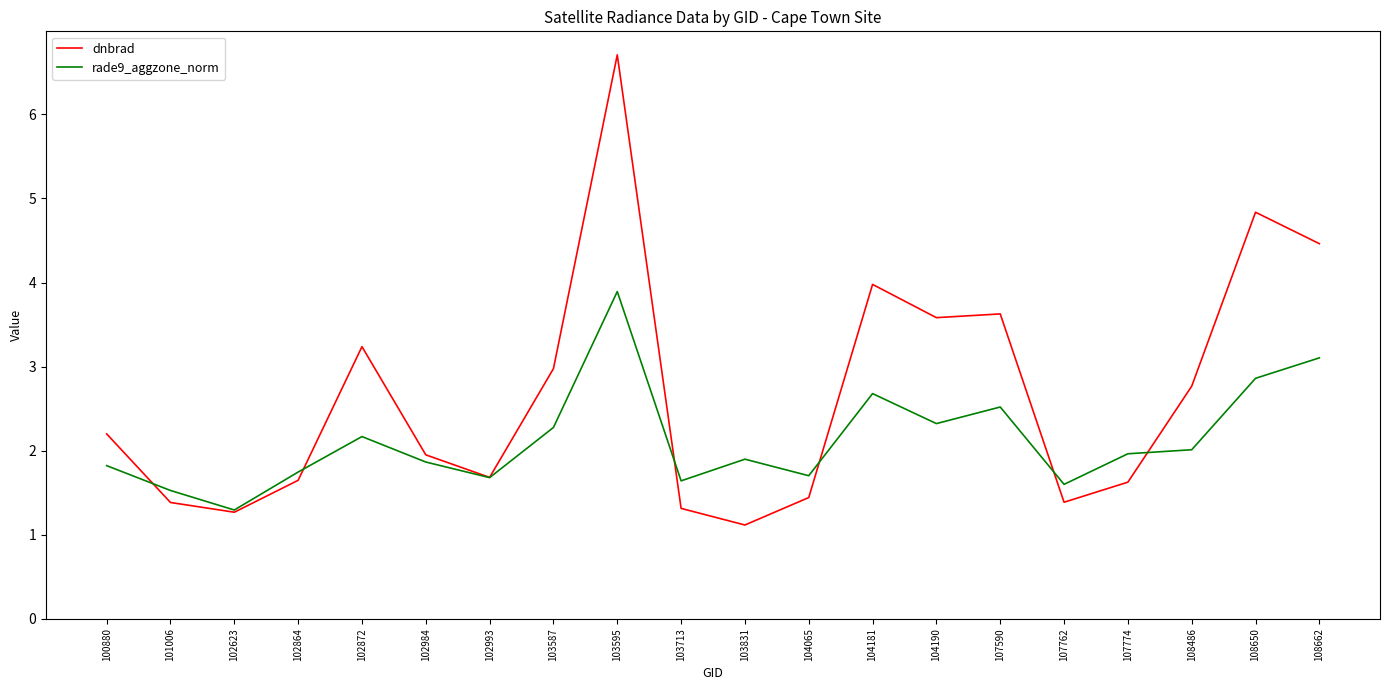

Rank the series at 103831 from lowest to highest value.

dnbrad, rade9_aggzone_norm